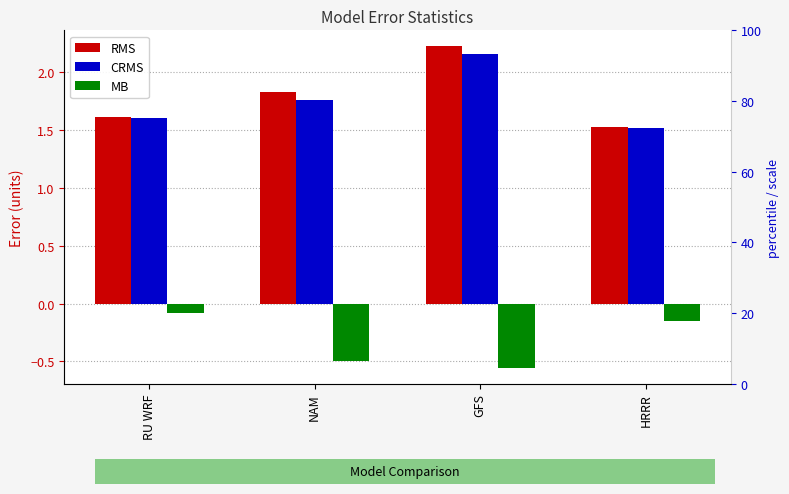

Rank the series at NAM from highest to lowest value.

RMS, CRMS, MB